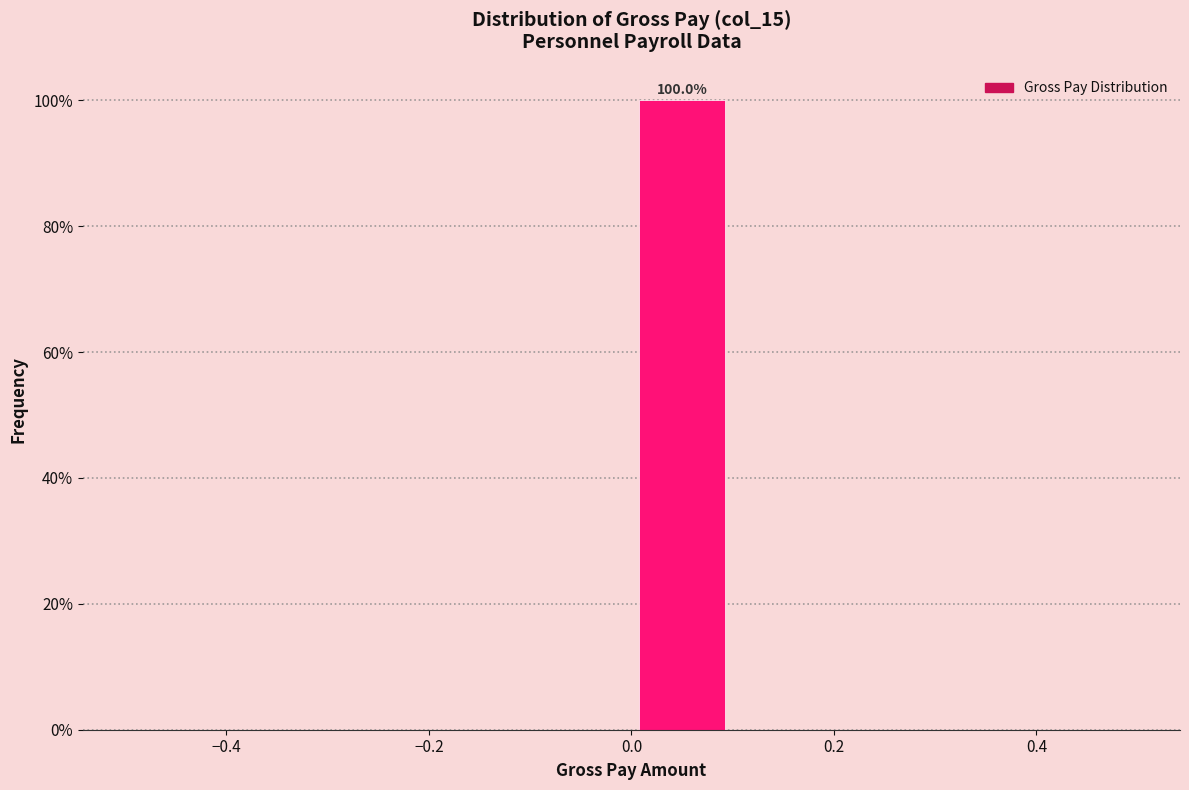

Which range on the x-axis has the tallest bar?

0.0 to 0.1